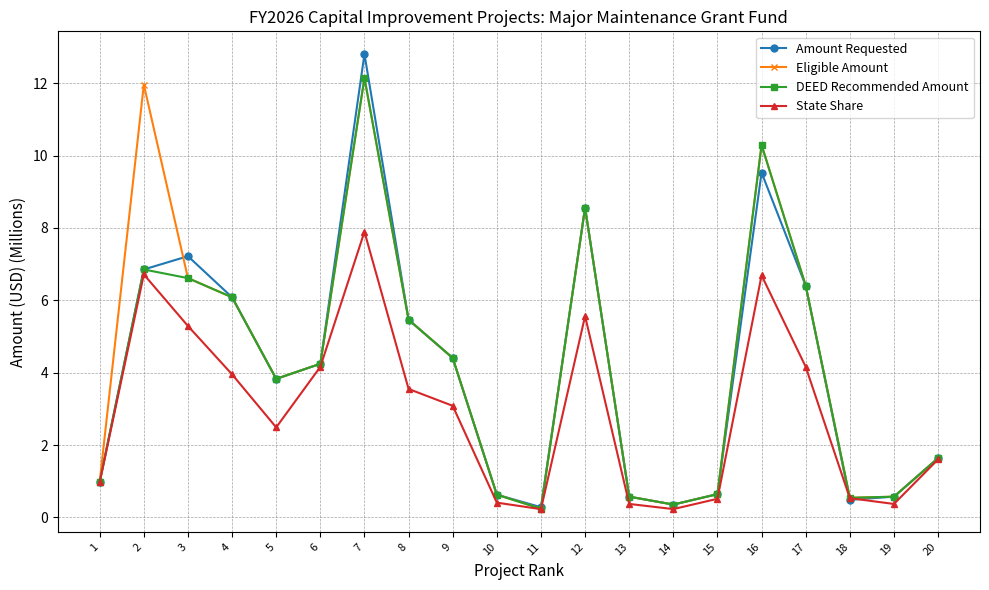

Which series has the widest spread of values?

Amount Requested